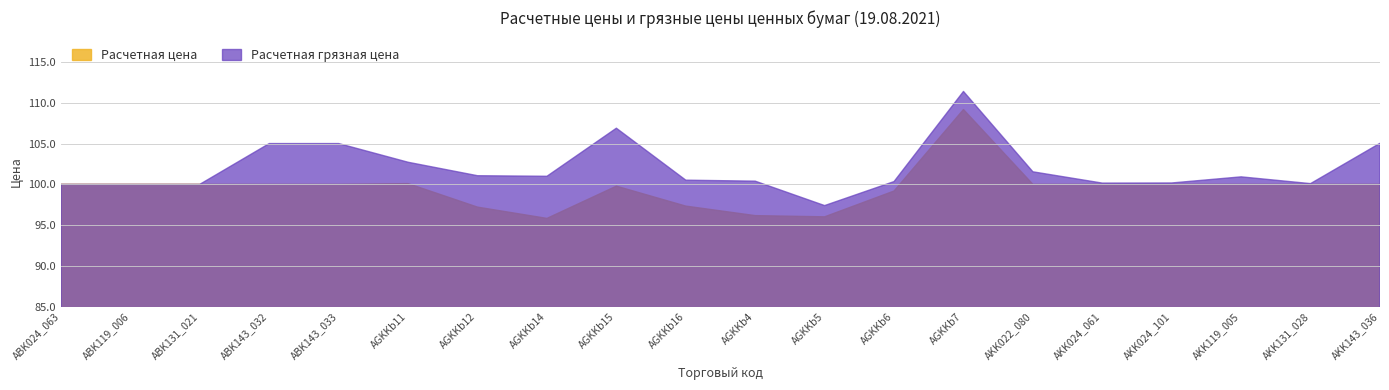

What is the sum of all Расчетная цена values?

1990.7